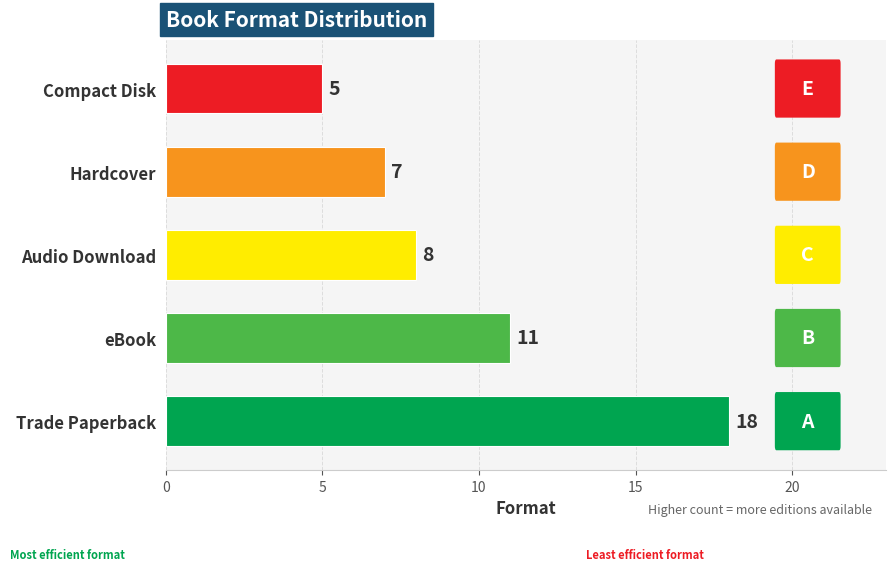

How many data points does each series have?

5